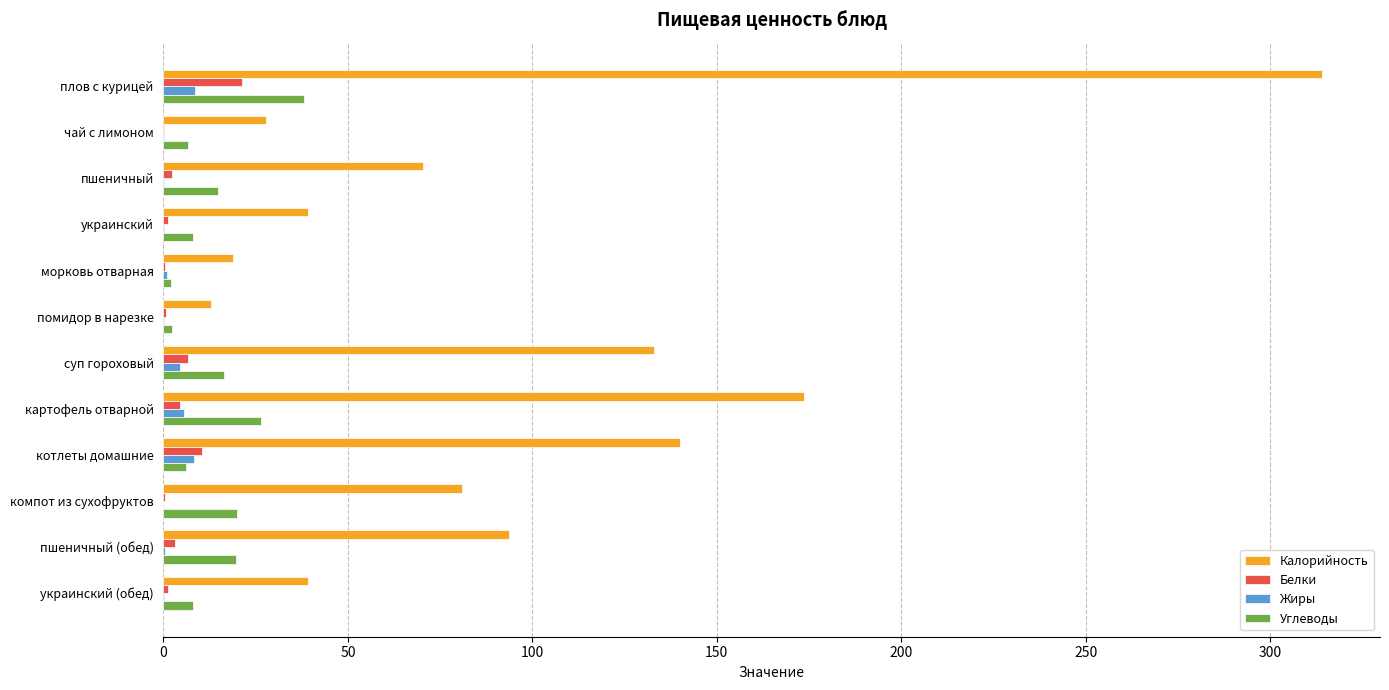

What is the sum of all Жиры values?

29.0